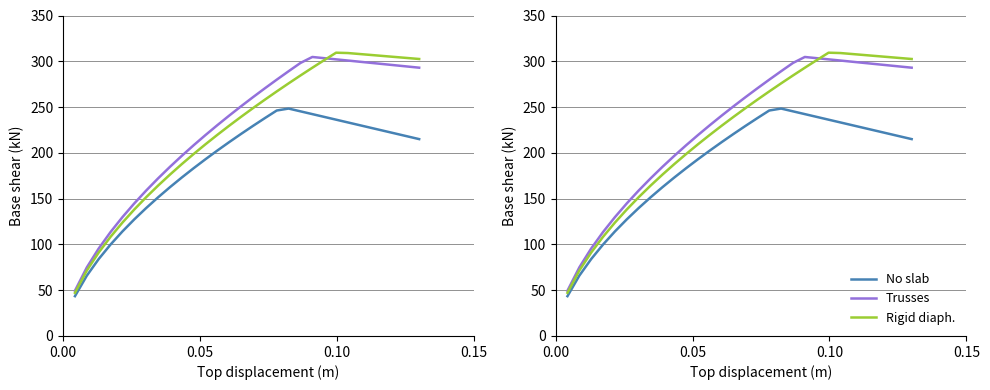

Does the chart have visible grid lines?

Yes